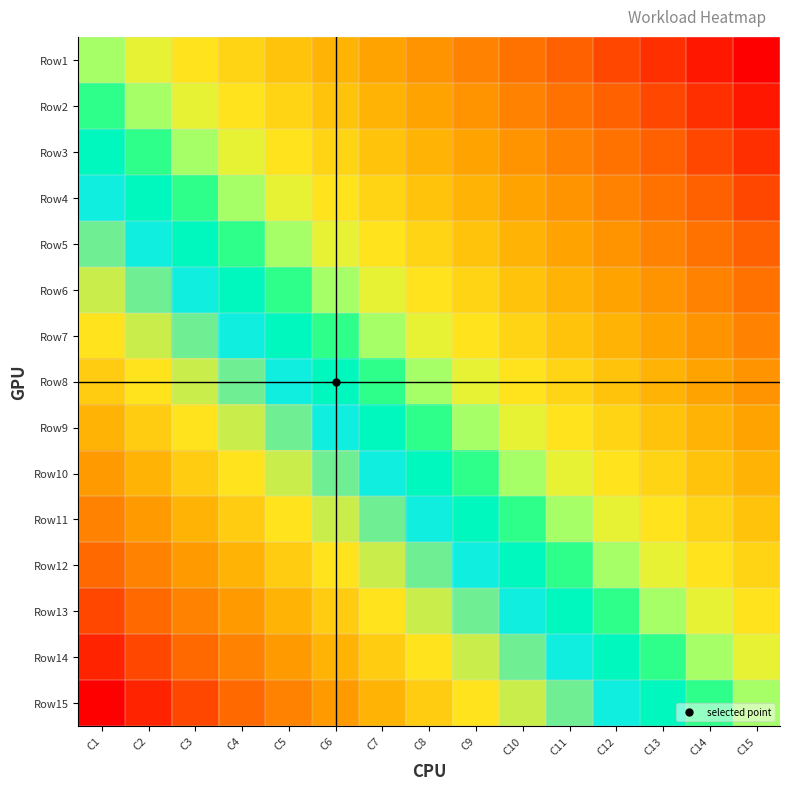

At which category does the chart reach its peak across all series?

C1